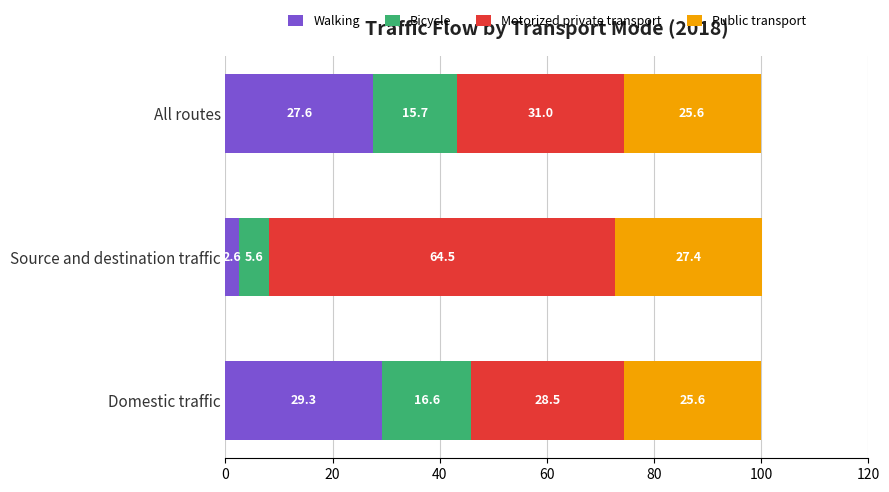

What is the sum of the Walking values at Domestic traffic and Source and destination traffic?

31.9